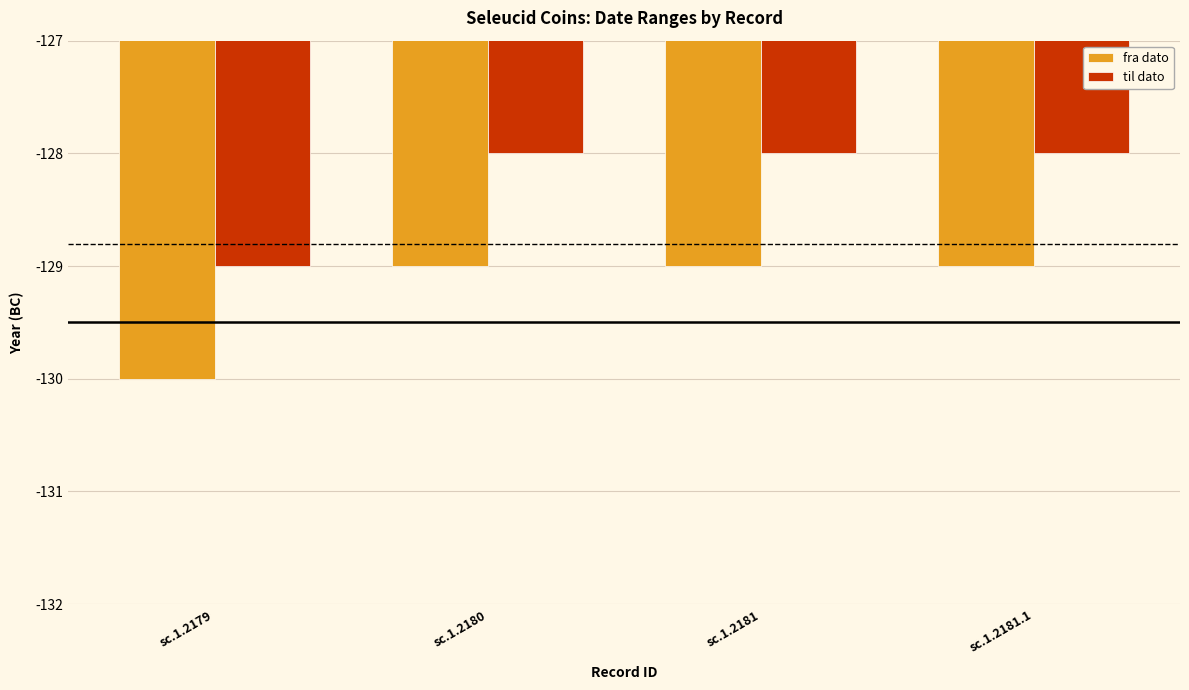

Which category has the lowest value across all series?

sc.1.2179